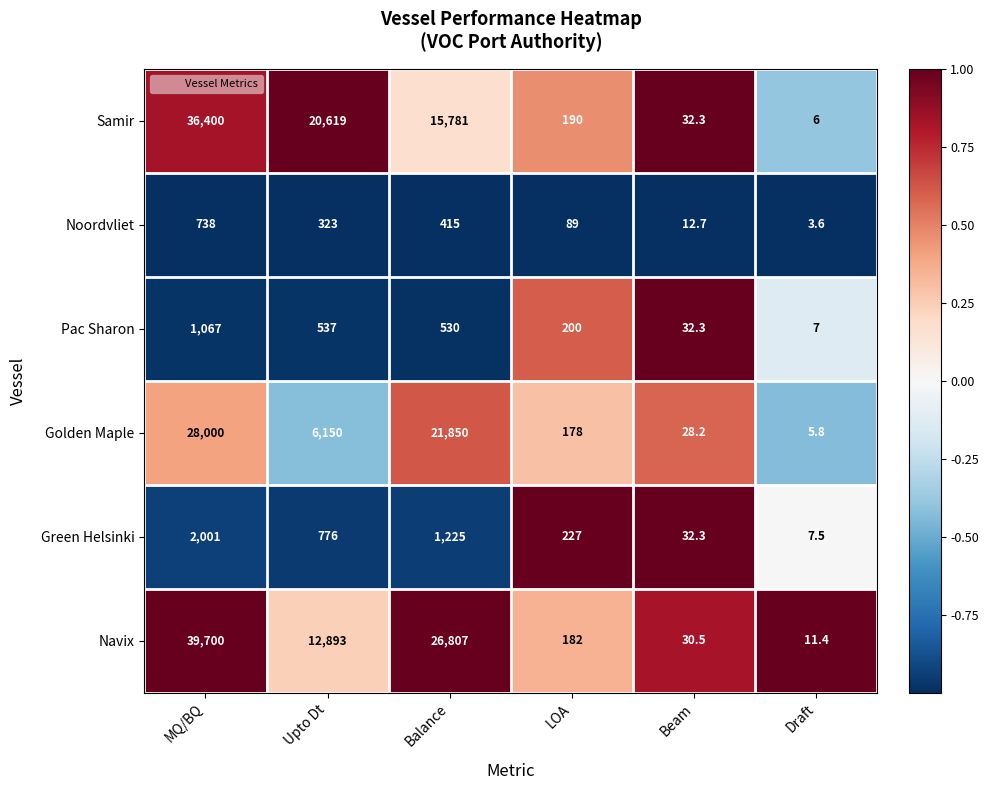

What is the minimum value shown in the chart?

3.6